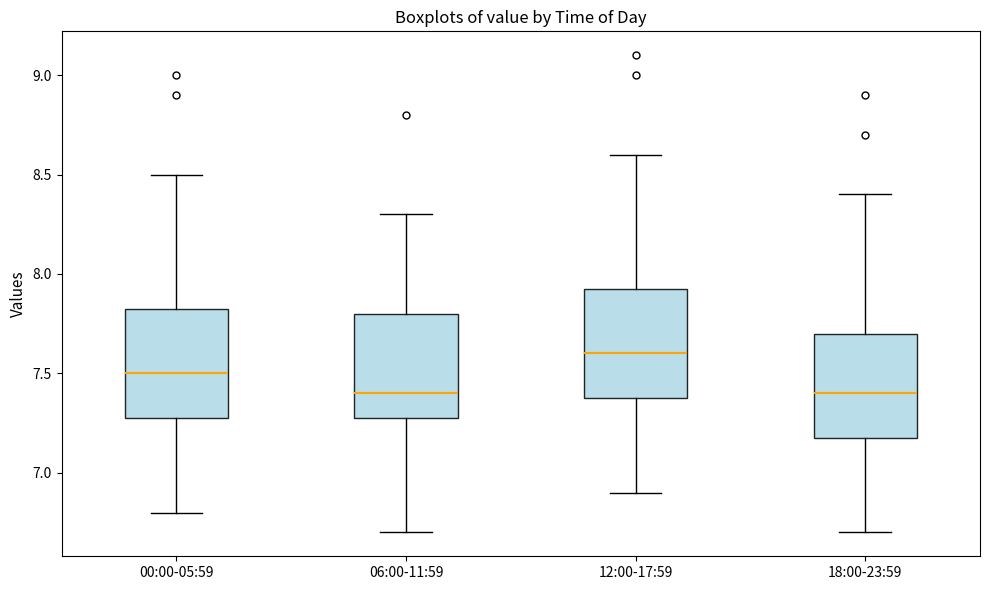

Reading left to right, transcribe this box plot: for each box, give where its median line is, the range the box spans, and where its two whiskers end, as read against the y-axis. The values are not printed on the chart, so give them approximately, as read against the axis.

00:00-05:59: median 7.50, box 7.30 to 7.85, whiskers 6.80 to 8.50
06:00-11:59: median 7.40, box 7.30 to 7.80, whiskers 6.70 to 8.30
12:00-17:59: median 7.60, box 7.40 to 7.95, whiskers 6.90 to 8.60
18:00-23:59: median 7.40, box 7.20 to 7.70, whiskers 6.70 to 8.40